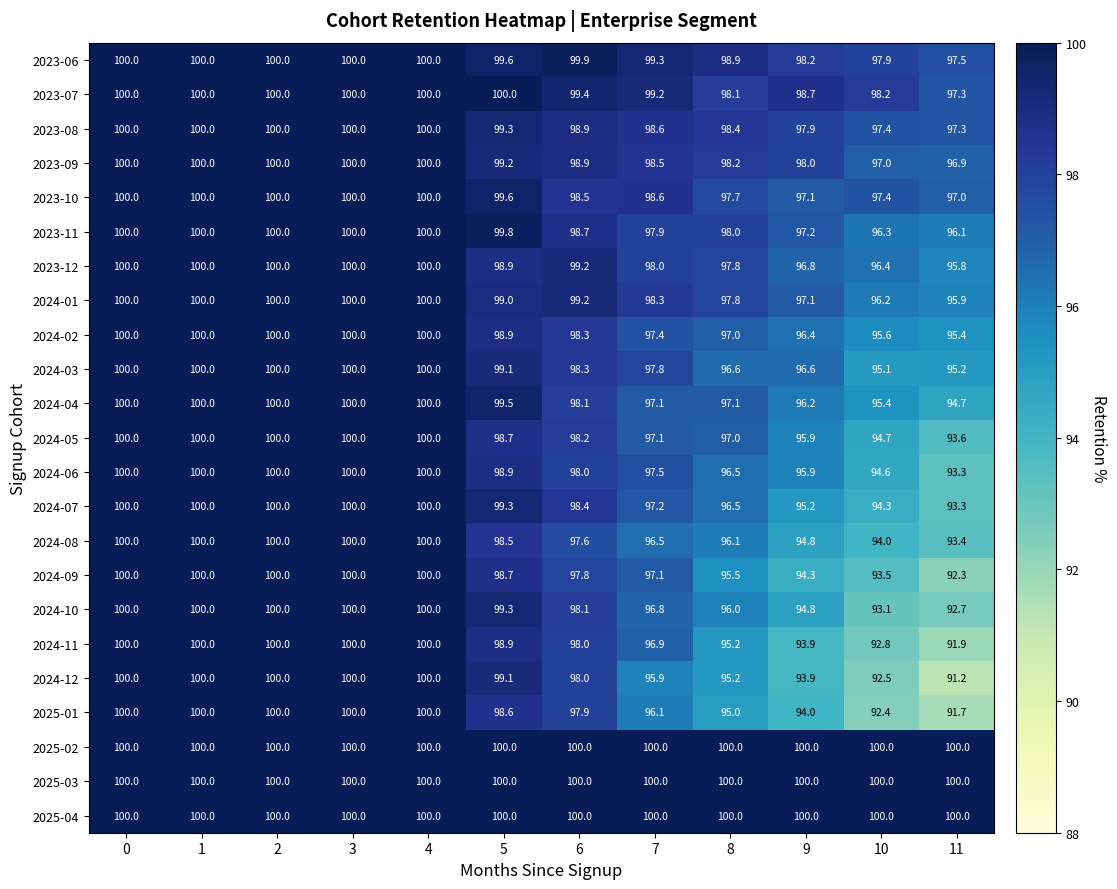

What is the difference between the maximum and second lowest values in the 2024-07 series?

5.7